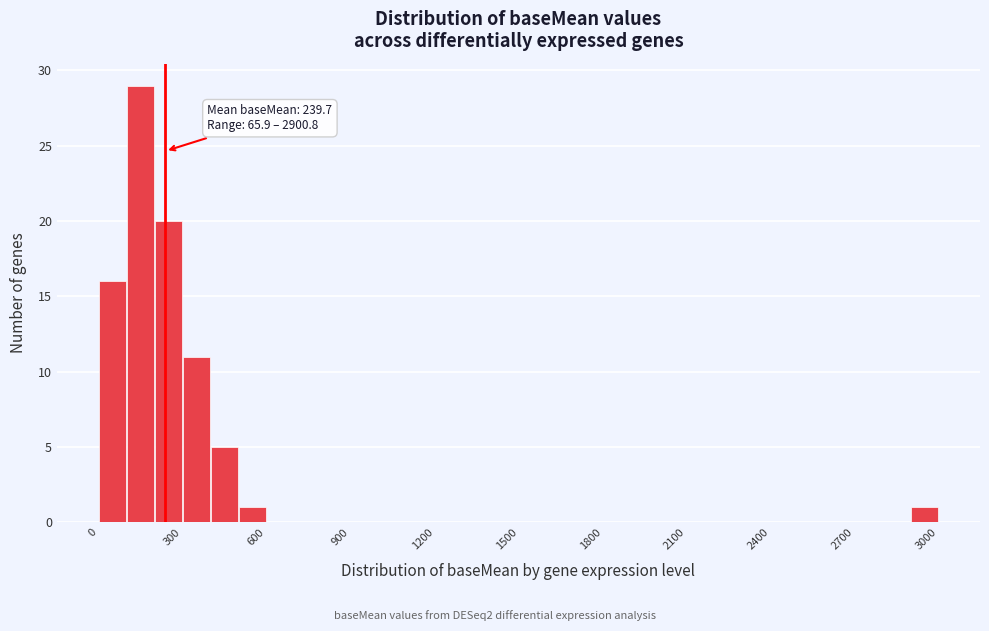

Around what value on the x-axis is the tallest bar? Give the approximate position of its centre, as read against the axis.

150